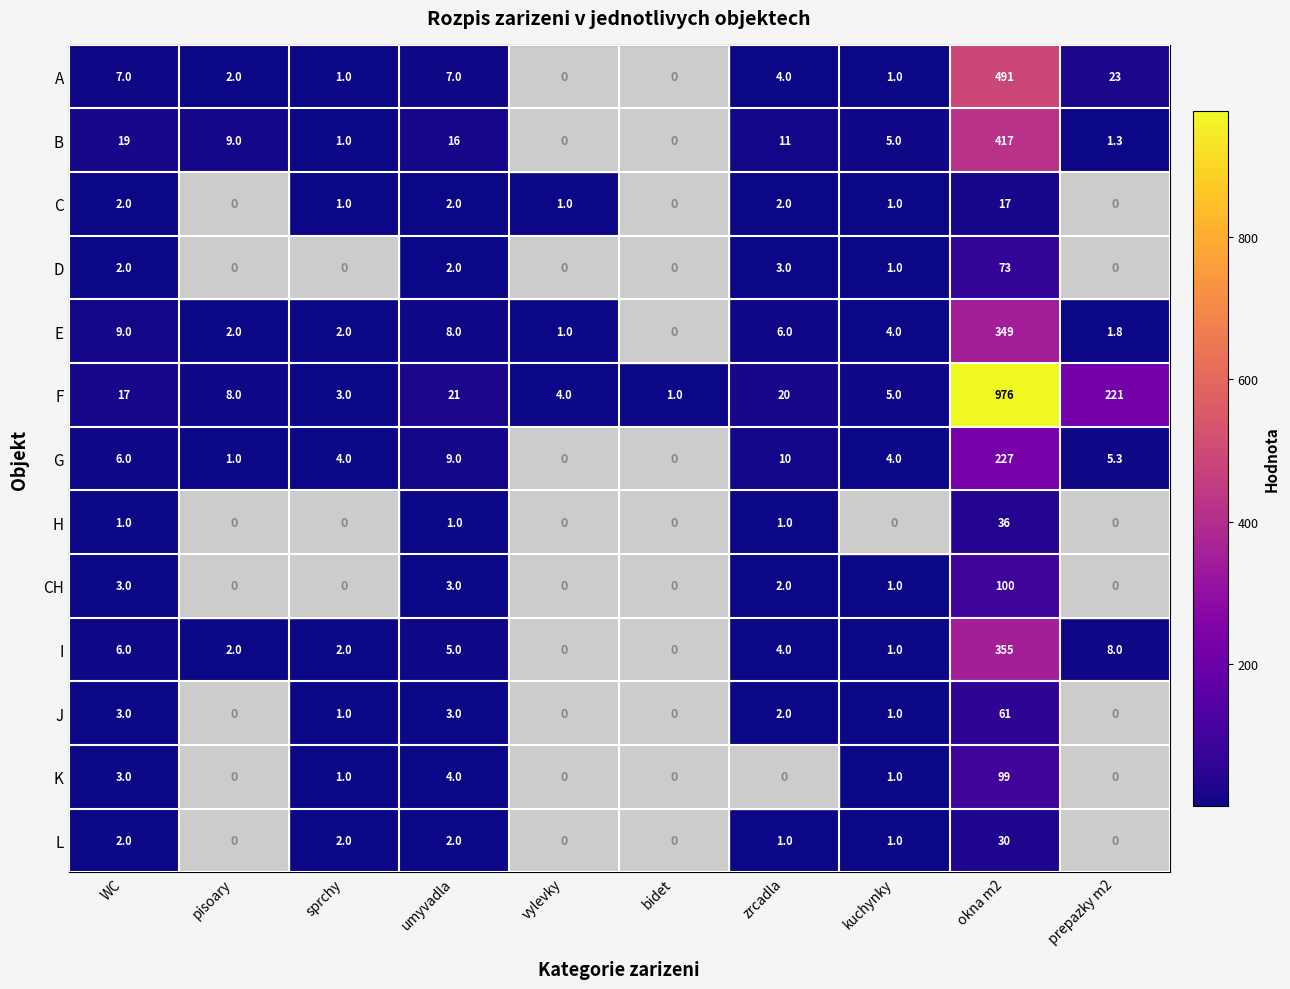

At which label does E reach its minimum?

bidet